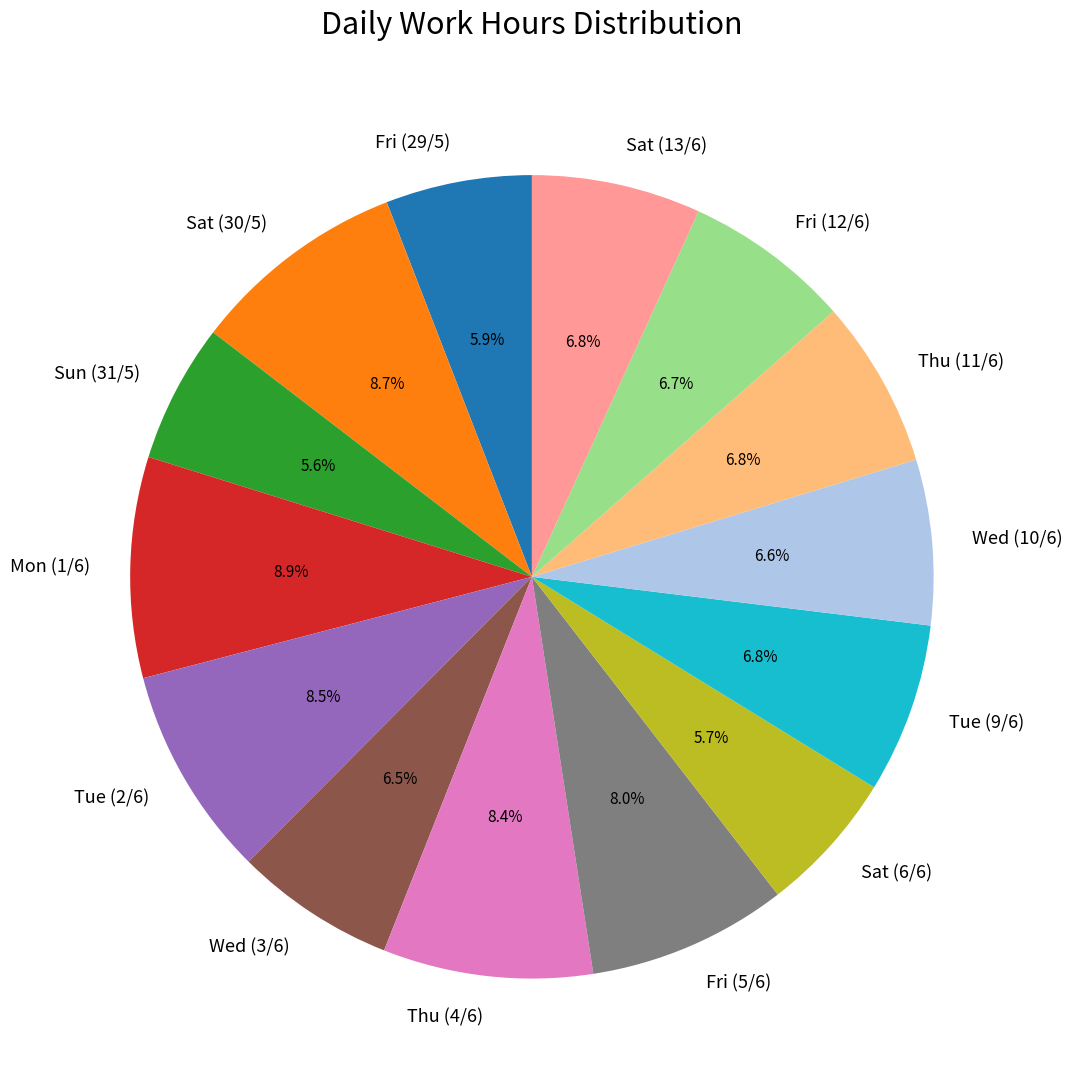

To the nearest percent, what is the difference between the Thu (4/6) and Tue (9/6) slice percentages?

2%